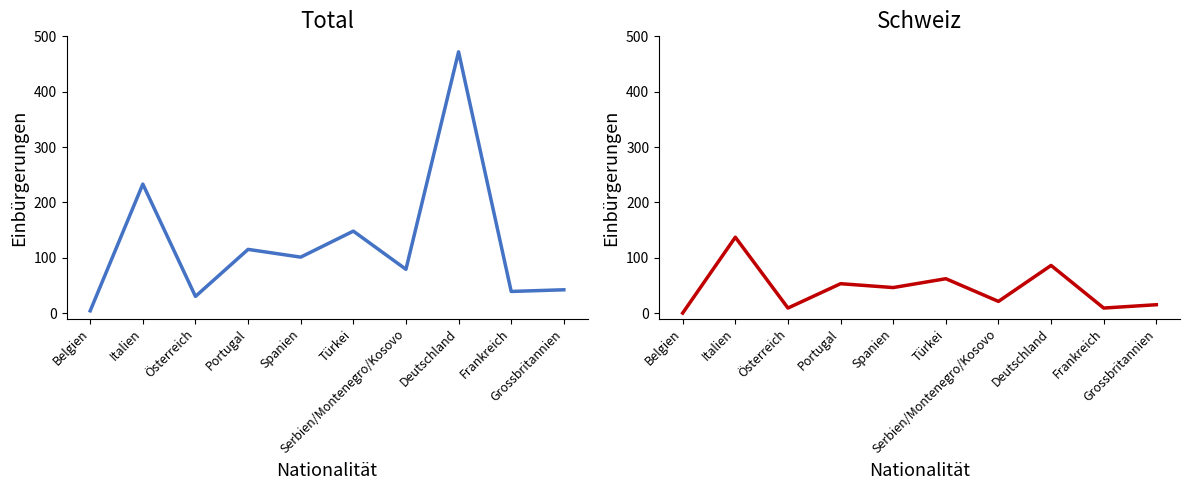

What is the value of the Total point at the 1st from the left?

4